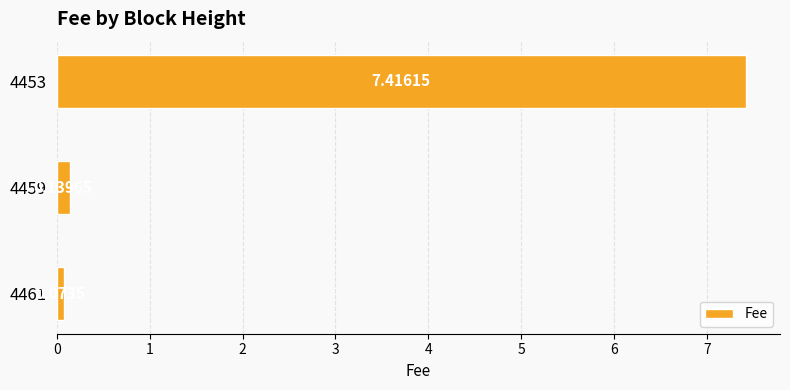

Rank the categories by value from highest to lowest.

4453, 4459, 4461